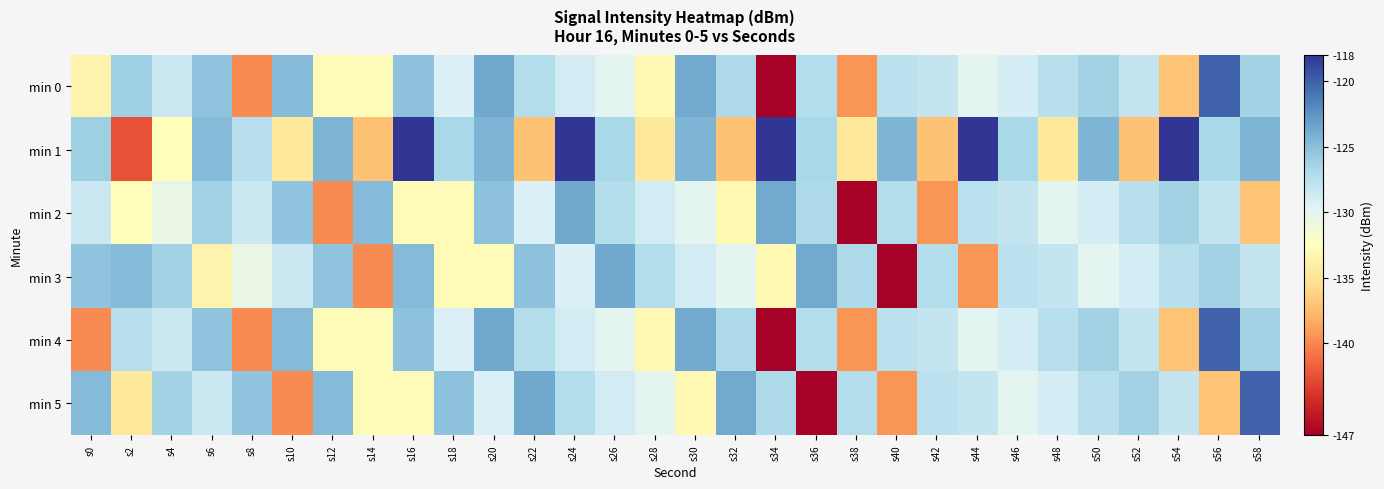

At which category is the sum across all series the highest?

s24